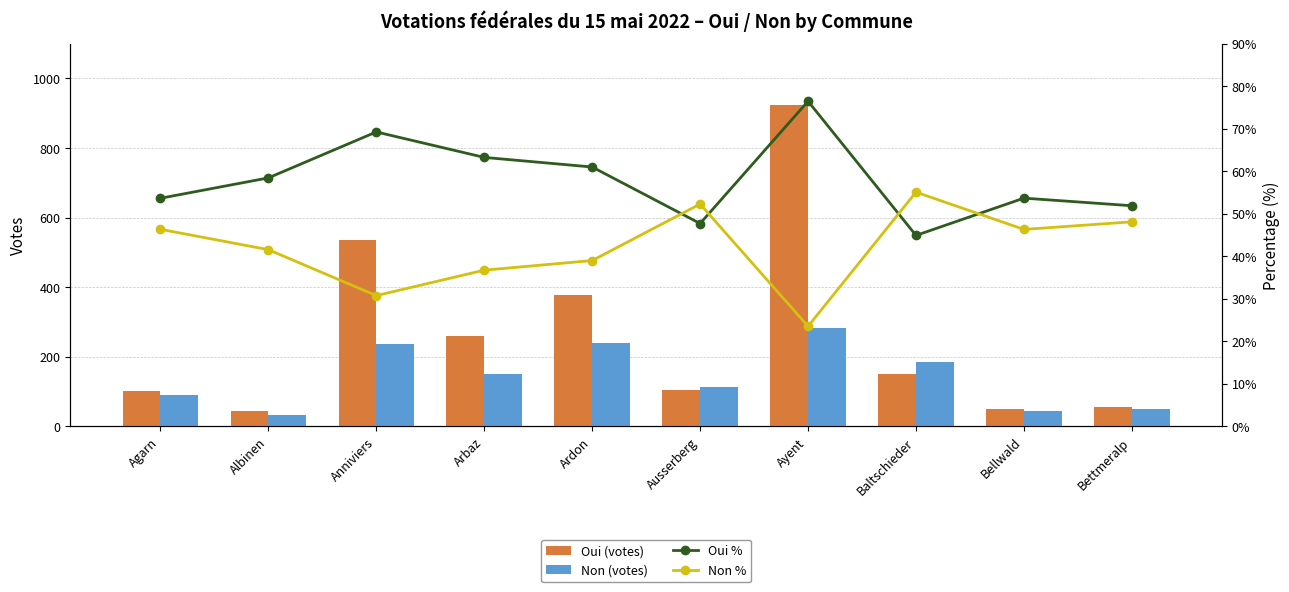

Which has a higher value, Arbaz or Baltschieder?

Arbaz